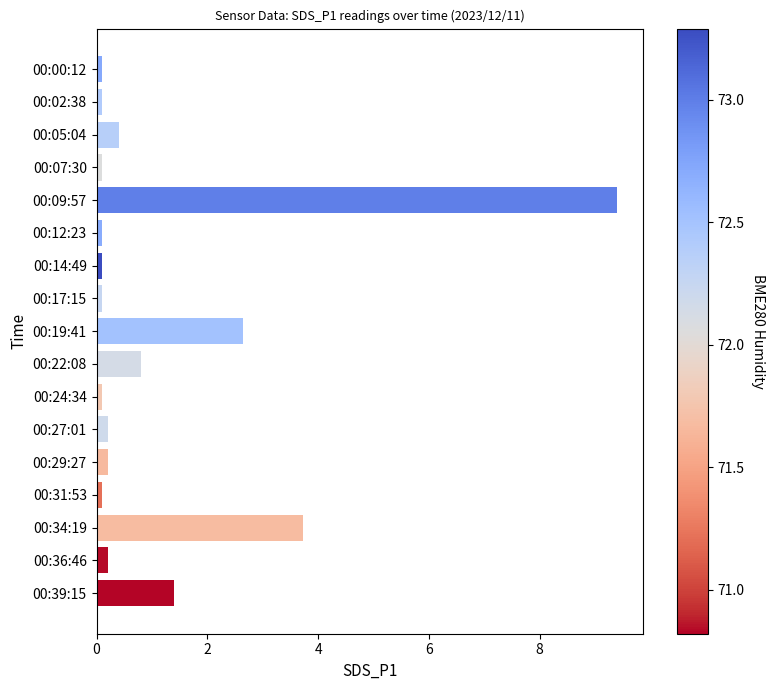

The value at 00:22:08 is 1.4. True or false?

False